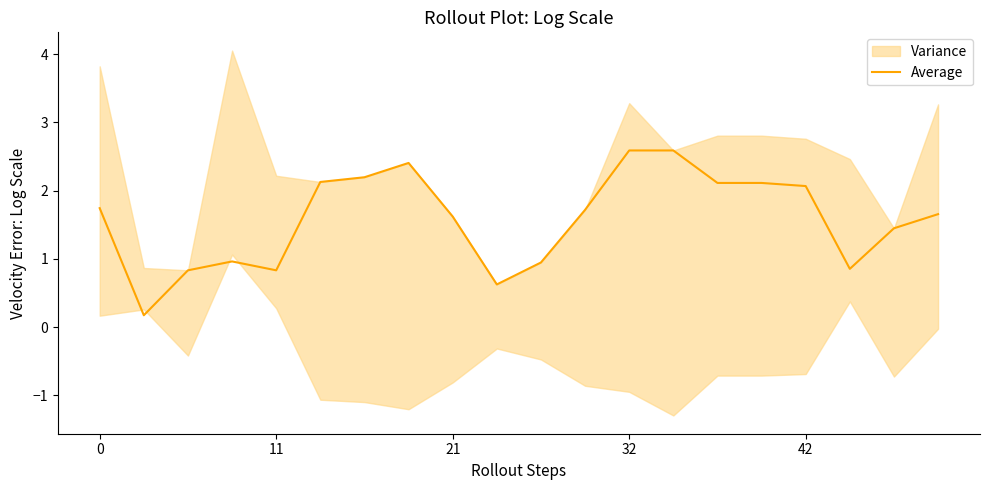

The Average series shows 2.1 at 42. True or false?

True